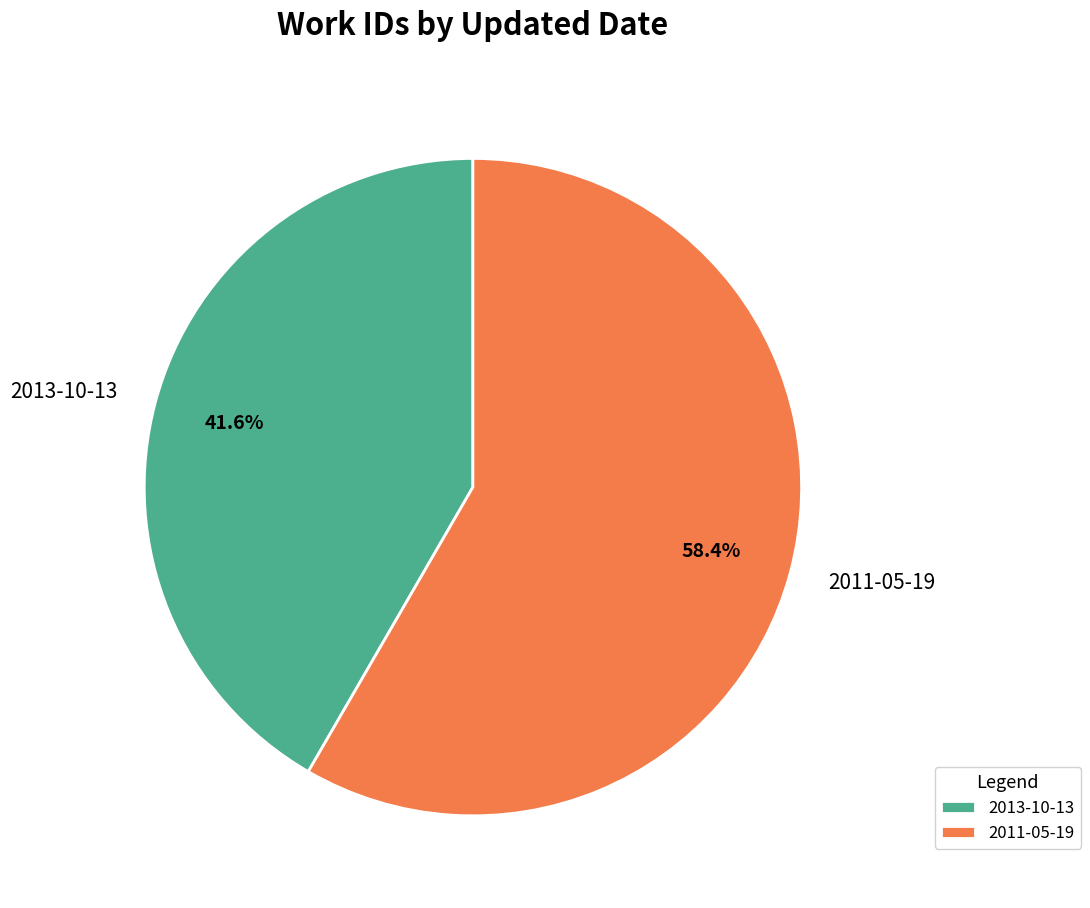

Do 2013-10-13 and 2011-05-19 together represent more than half of the pie?

Yes